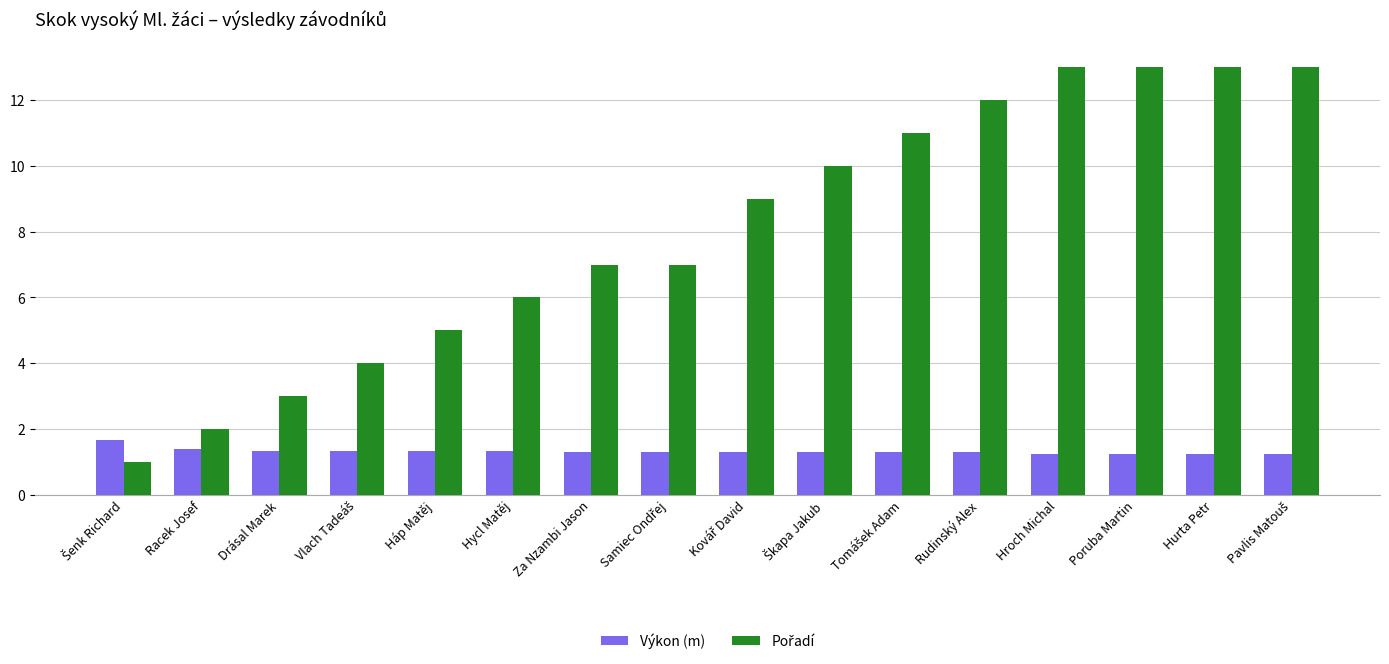

Read the Výkon (m) value at Za Nzambi Jason.

1.3